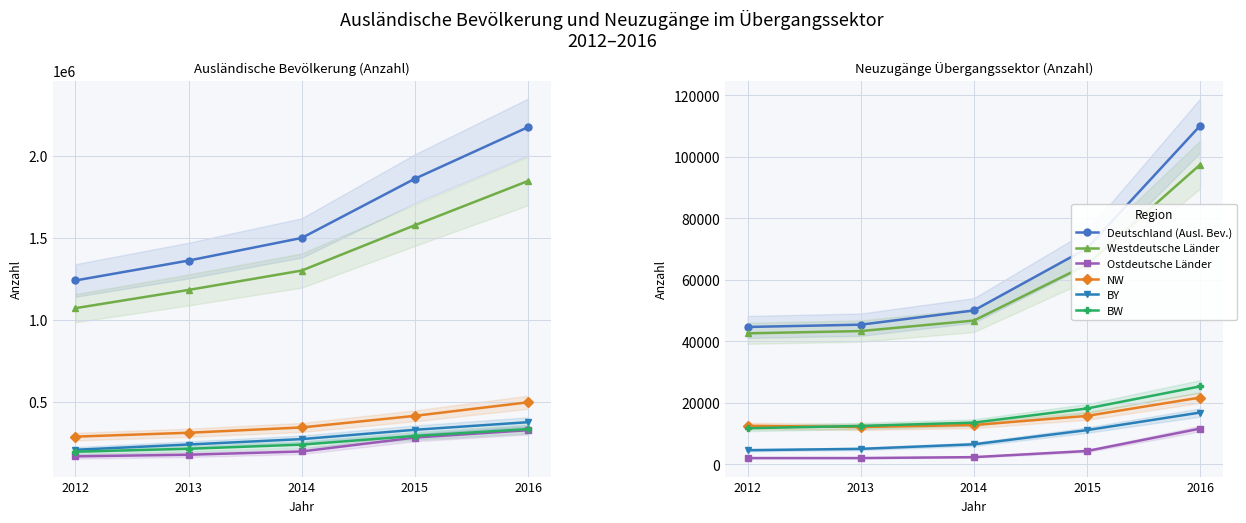

List the series in order of their peak value, highest first.

Deutschland (Ausl. Bev.), Westdeutsche Länder, NW, BY, BW, Ostdeutsche Länder